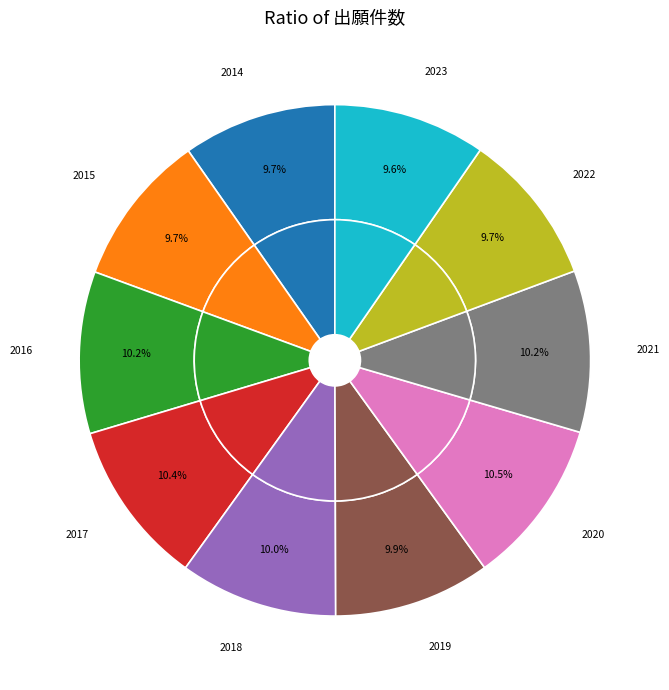

To the nearest percent, what is the average slice percentage?

10%